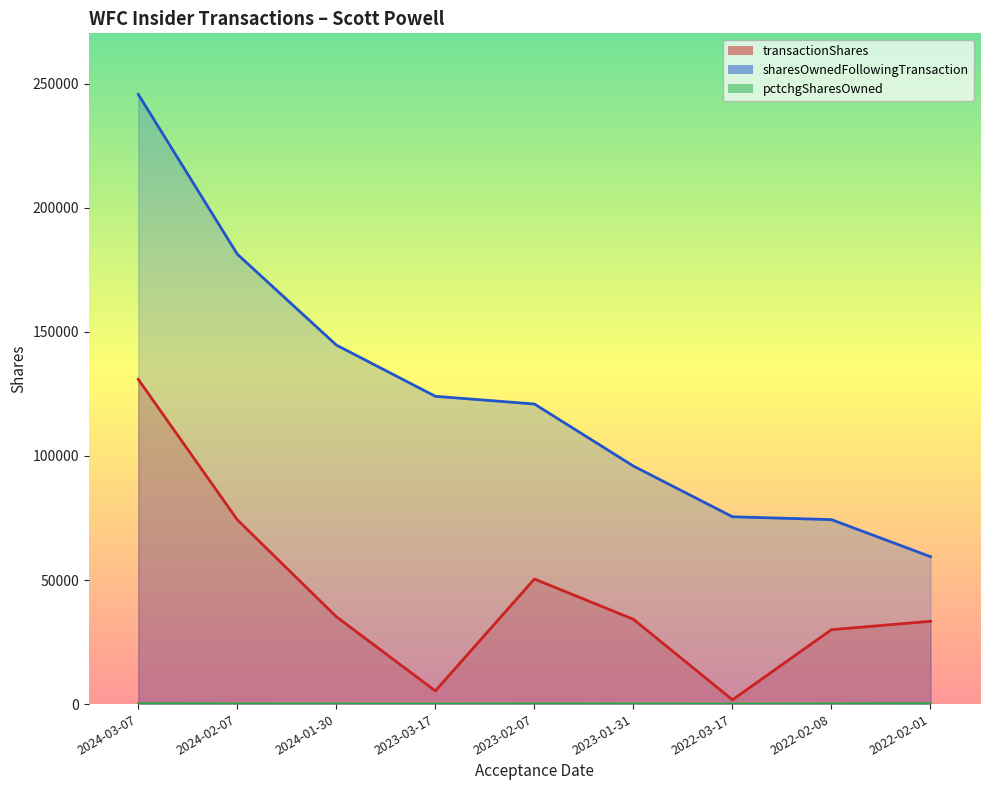

At which label does sharesOwnedFollowingTransaction reach its minimum?

2022-02-01